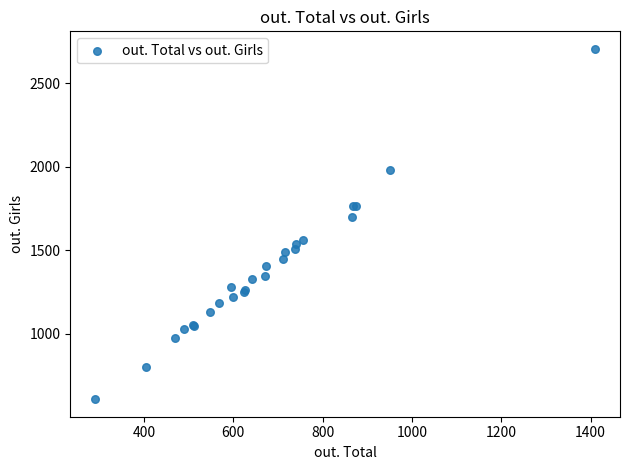

What Y value in the scatter plot is closest to 1657?

1702